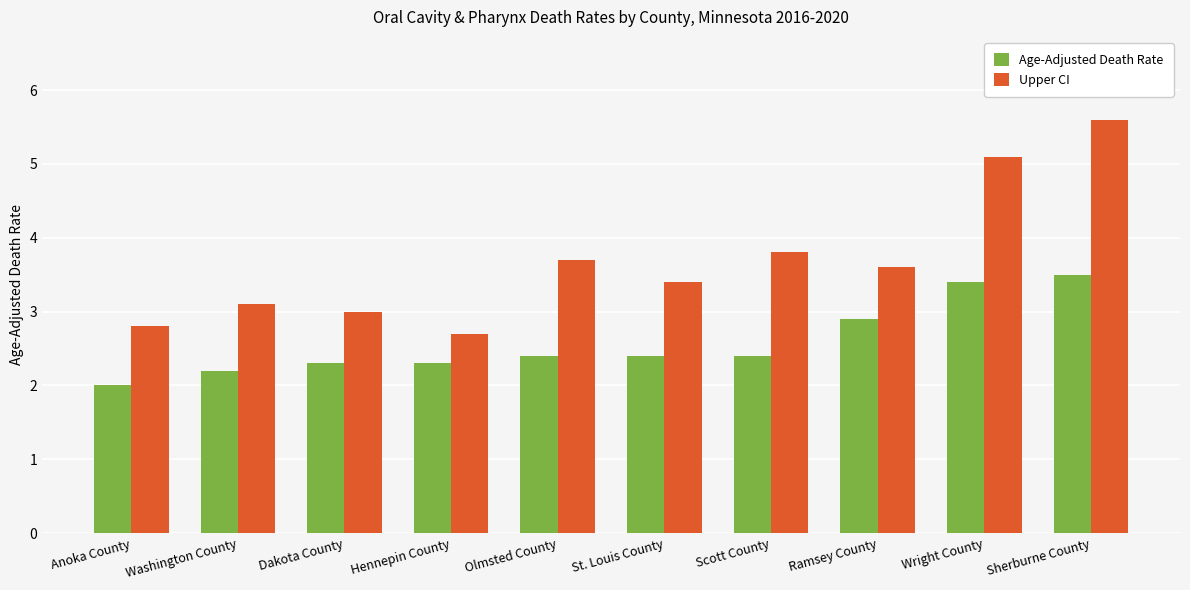

Reading left to right, extract all data points from this chart.

Age-Adjusted Death Rate: 2.0	2.2	2.3	2.3	2.4	2.4	2.4	2.9	3.4	3.5
Upper CI: 2.8	3.1	3.0	2.7	3.7	3.4	3.8	3.6	5.1	5.6